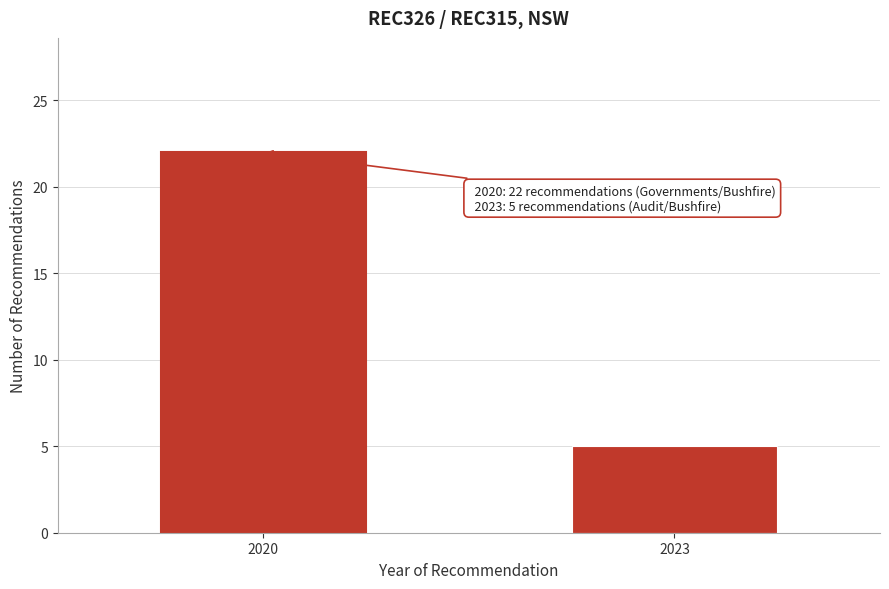

Reading left to right, list all the values displayed in this chart.

2020=22	2023=5